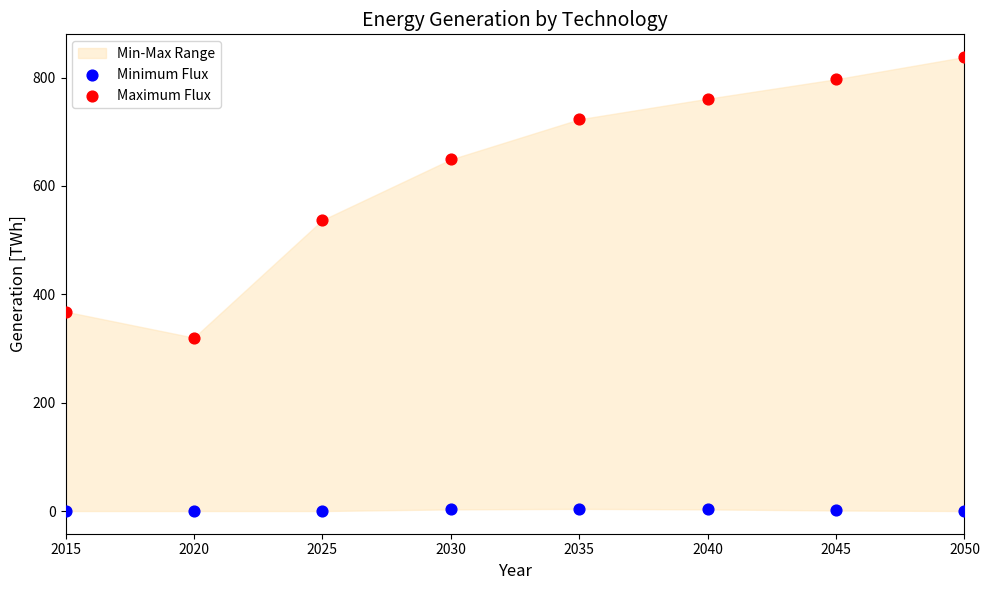

In the Maximum Flux series, what Y value is closest to 579?

537